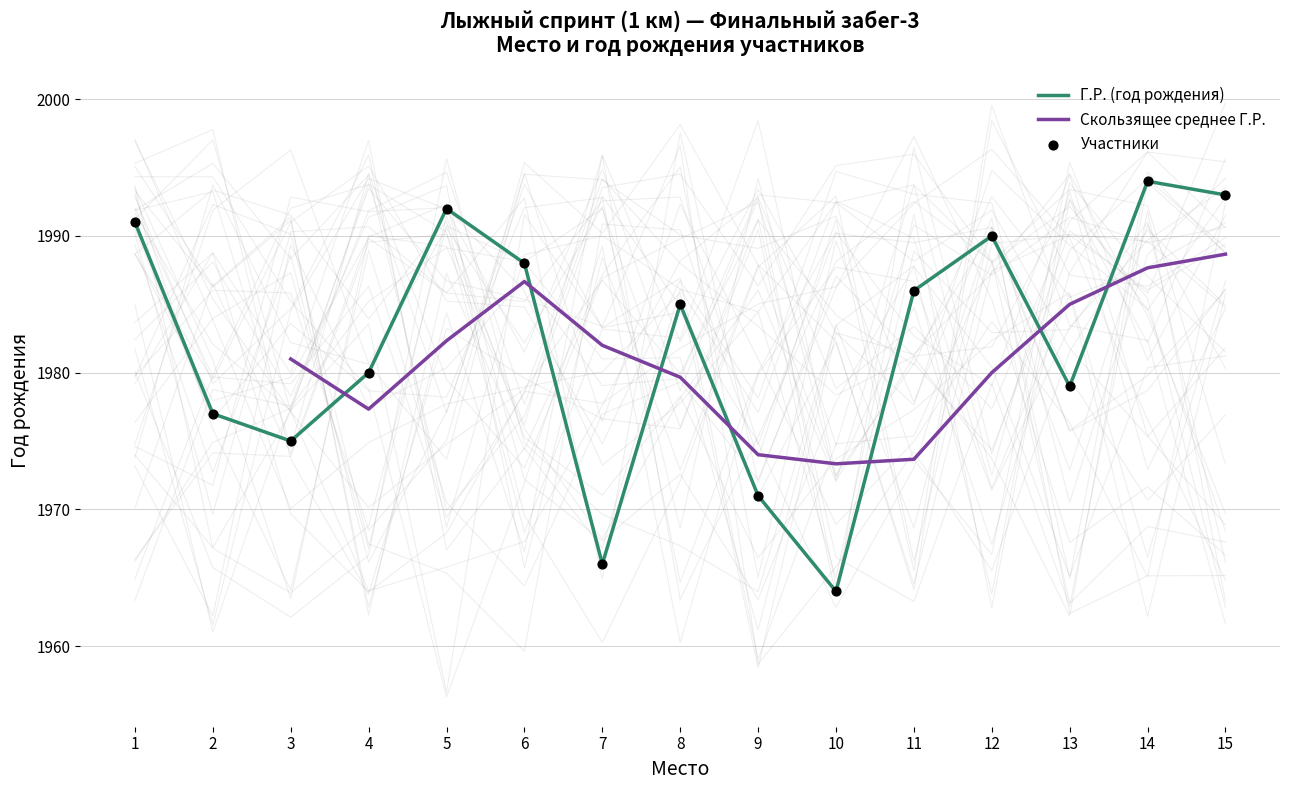

Which category has the highest value in the Г.Р. (год рождения) series?

14